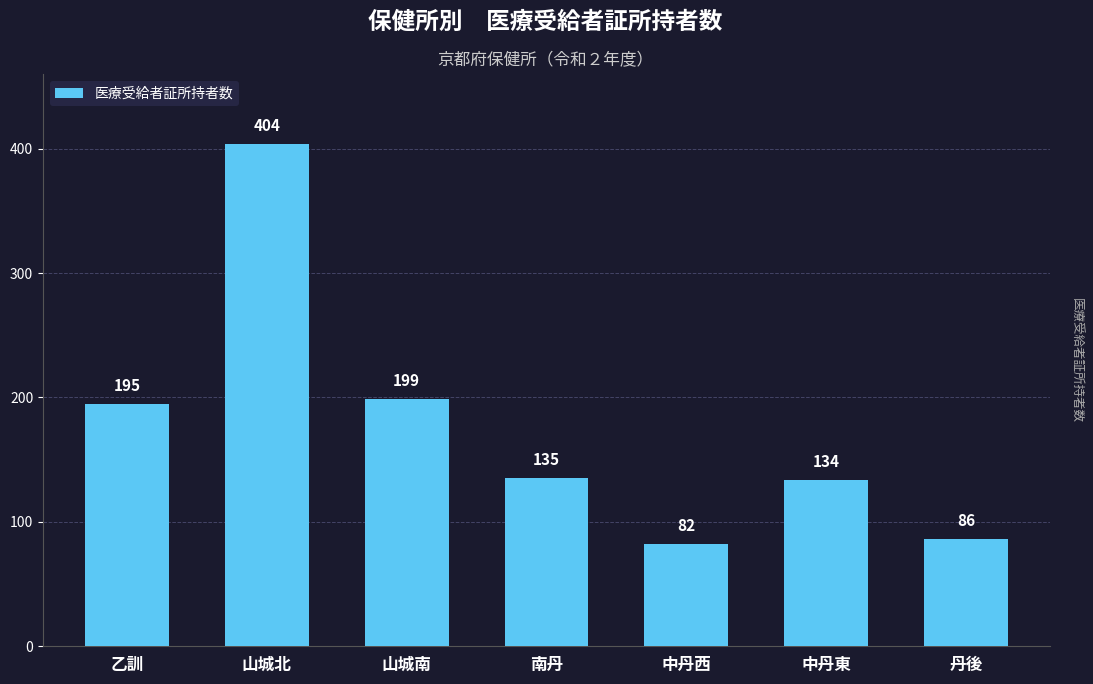

Is it true that the value at 南丹 is 135?

True